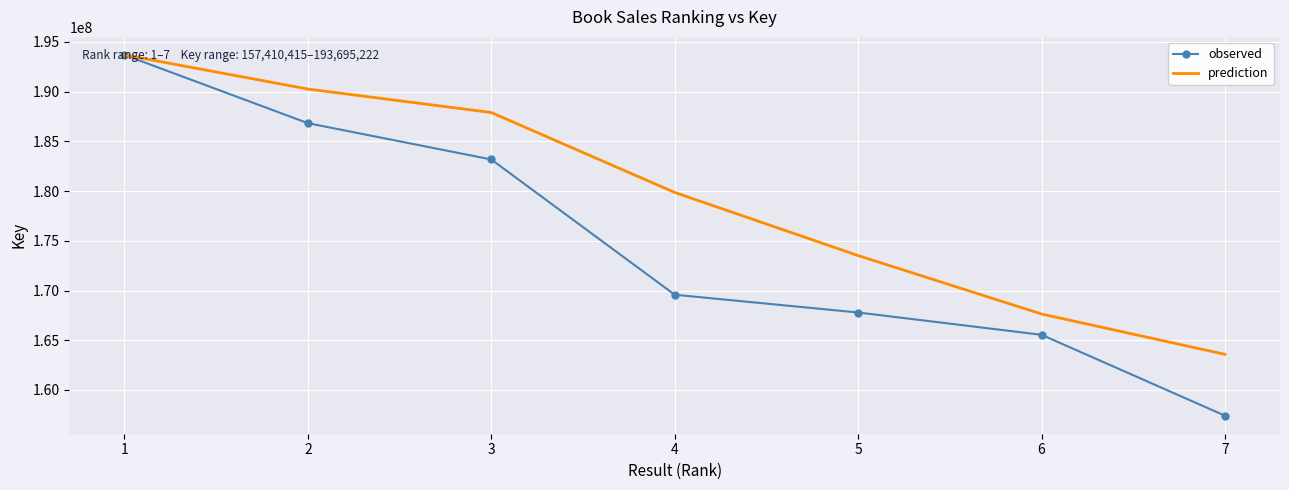

What is the approximate value of observed at 7?

157410415.0